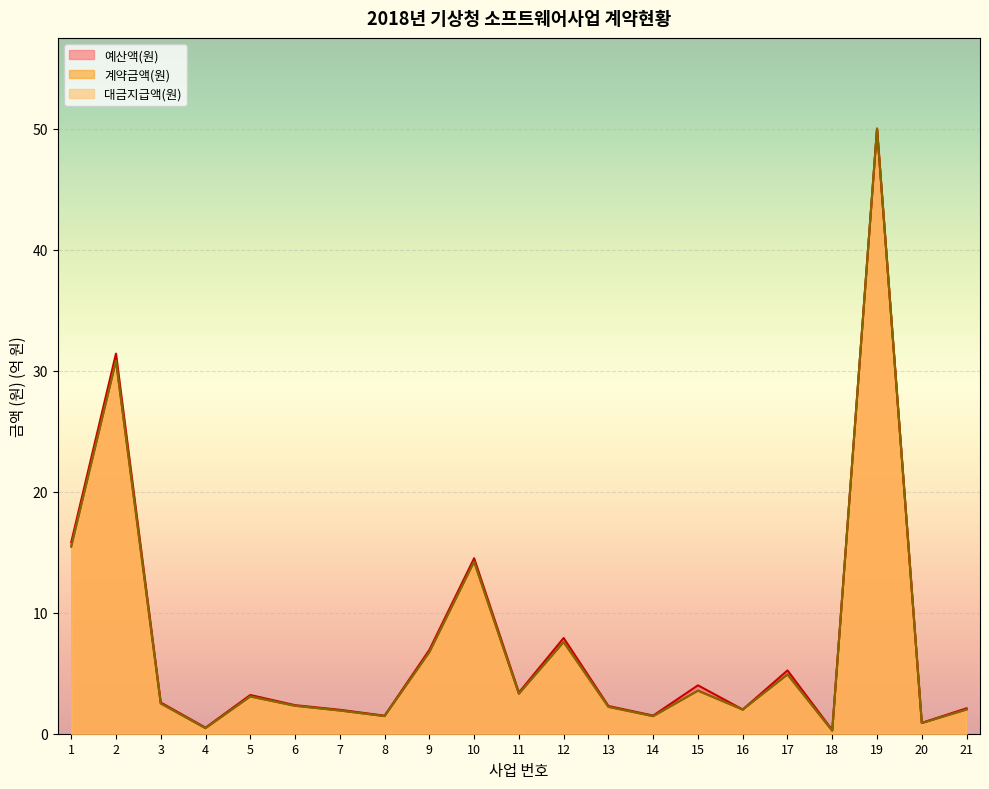

The 계약금액(원) series shows 13.5 at 12. True or false?

False